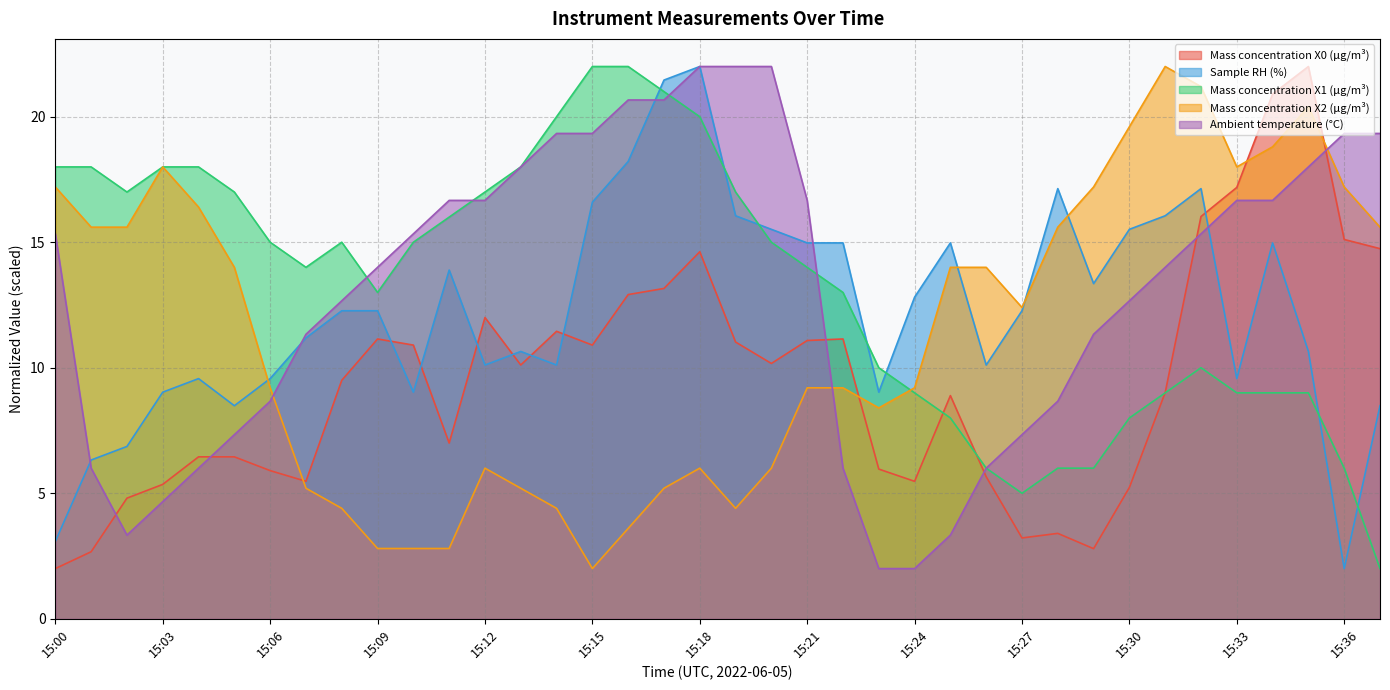

How many lines are shown in the chart?

5